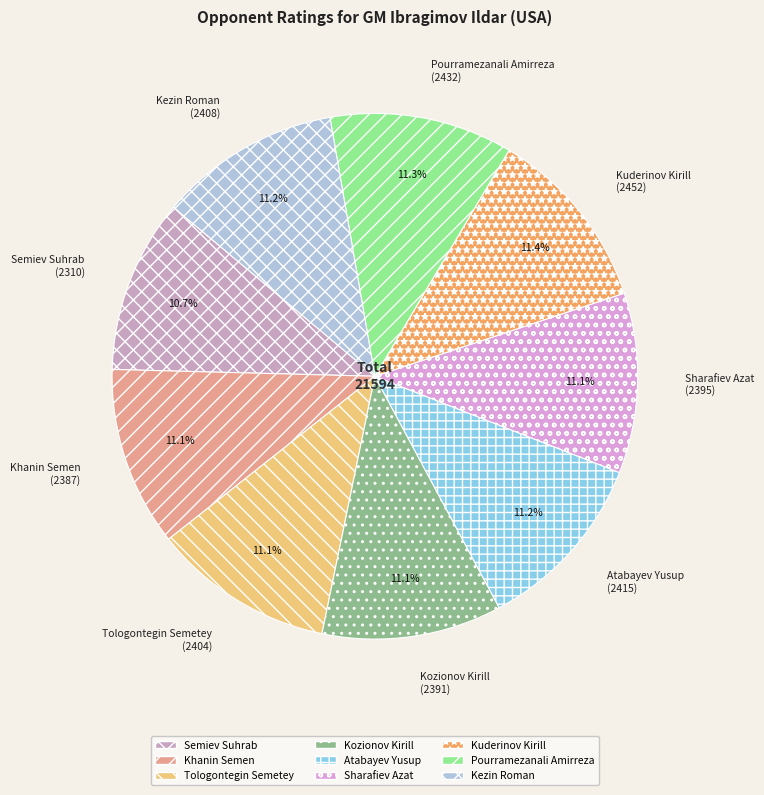

Is the sum of Tologontegin Semetey and Khanin Semen greater than half?

No